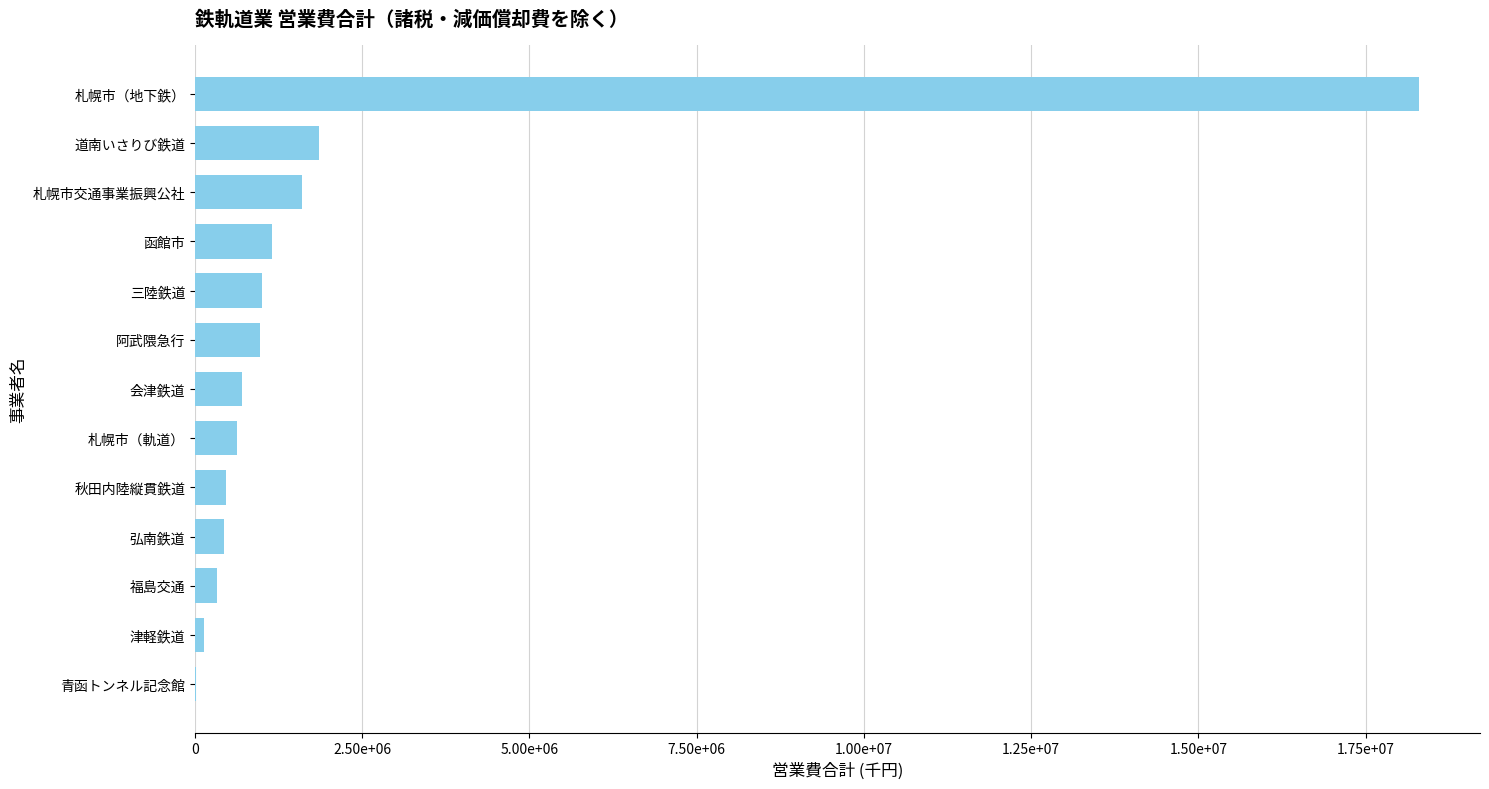

Are the bars grouped side by side (vs. stacked)?

No